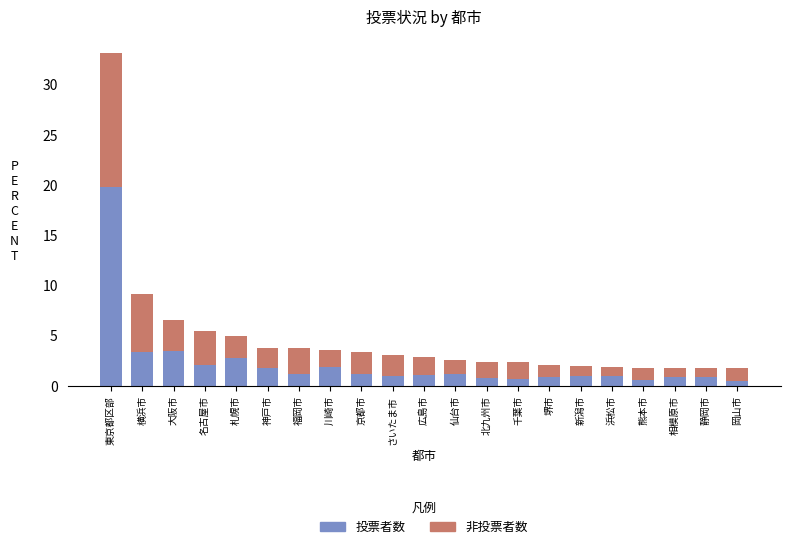

How many data points does each series have?

21